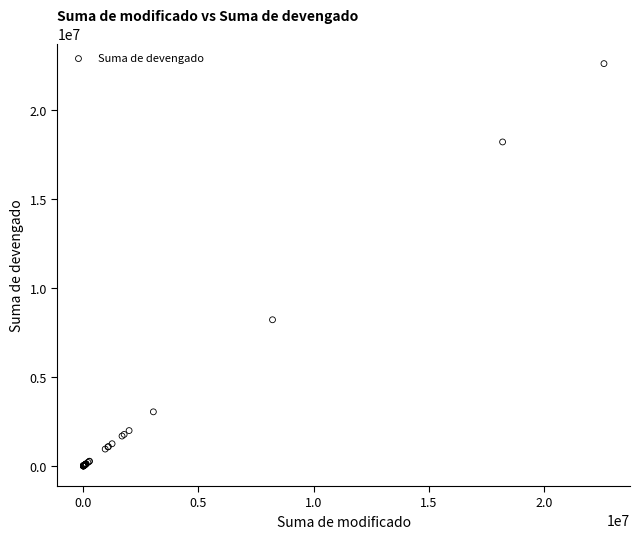

What Y value in the scatter plot is closest to 11308404?

8216783.3